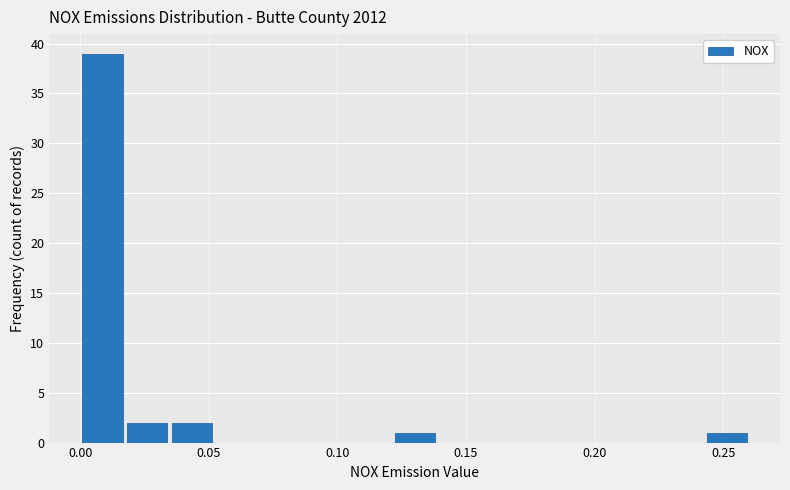

Around what value on the x-axis is the tallest bar? Give the approximate position of its centre, as read against the axis.

0.010